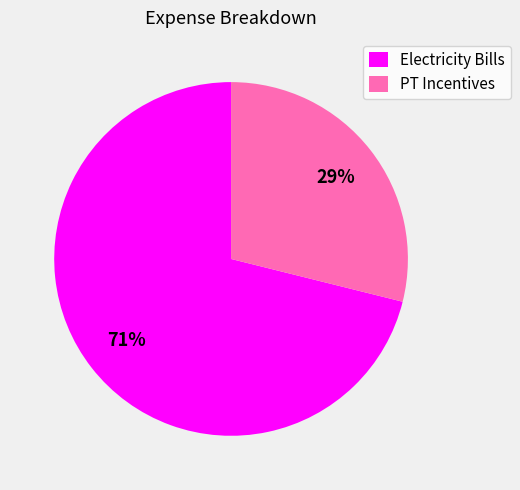

Is the sum of Electricity Bills and PT Incentives greater than half?

Yes